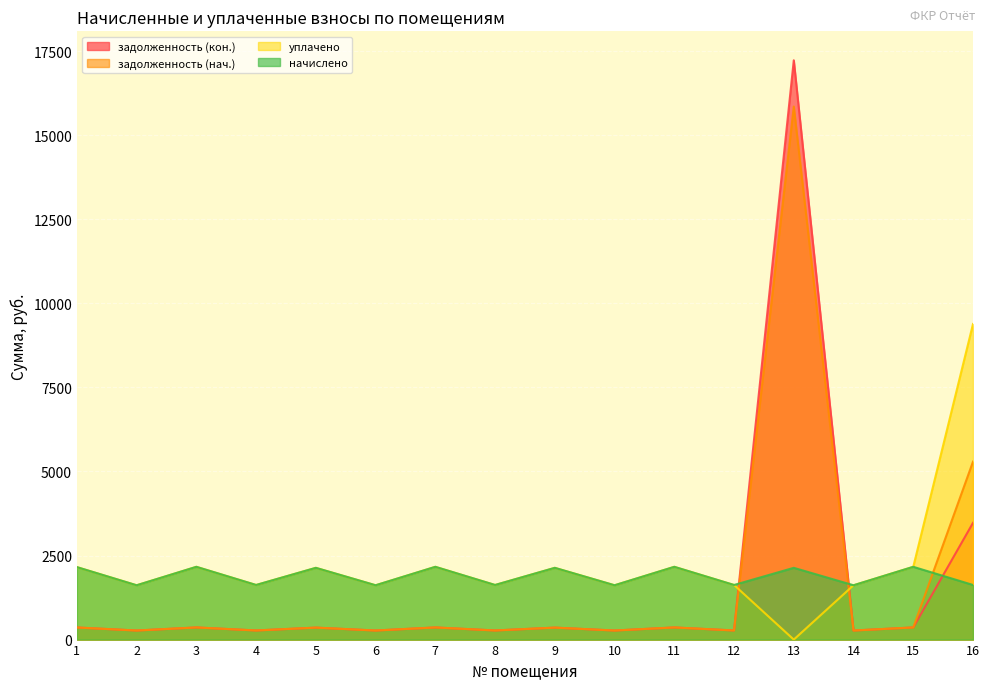

Which has a higher value, 2 or 7?

7